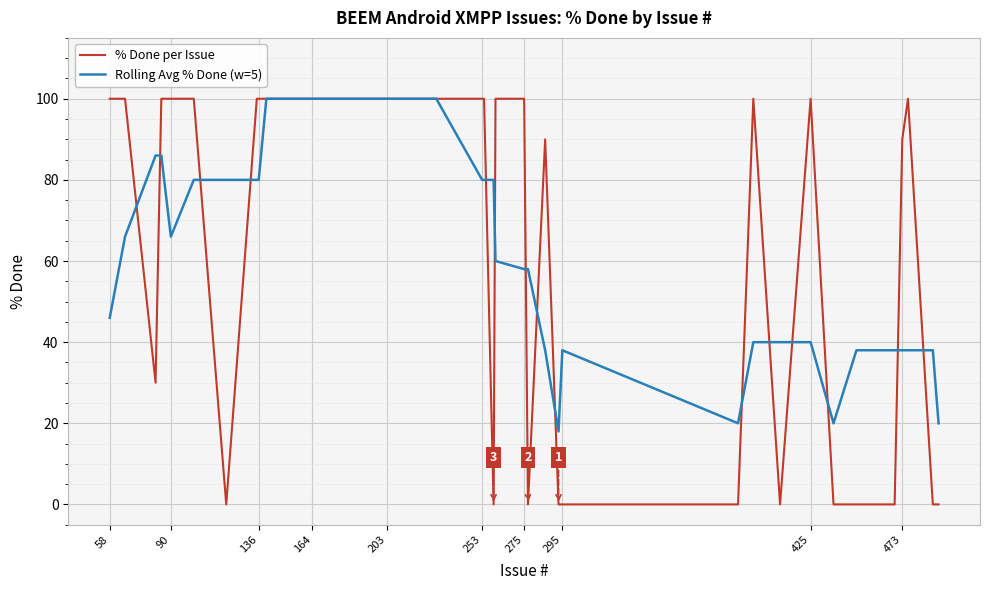

What is the maximum value for Rolling Avg % Done (w=5)?

100